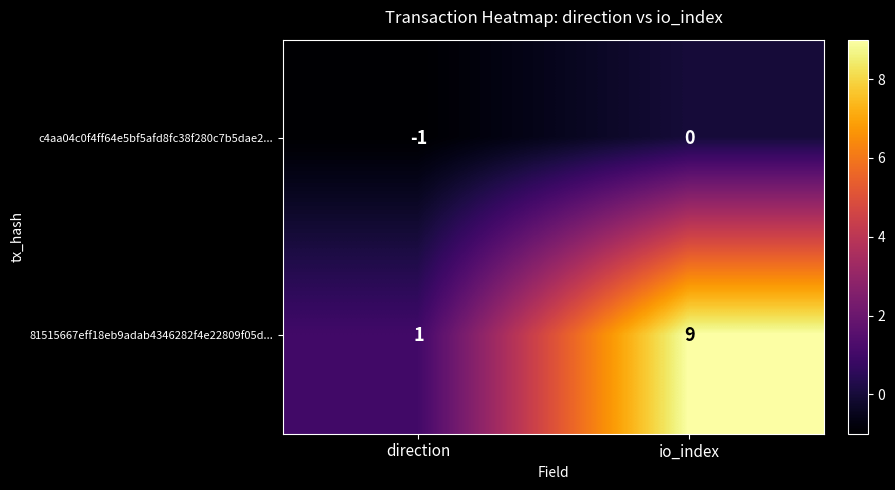

What is the sum of the 81515667eff18eb9adab4346282f4e22809f05d... values at direction and io_index?

10